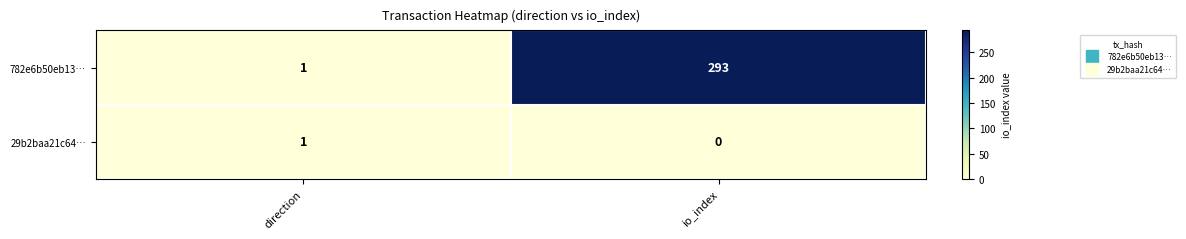

The 782e6b50eb13… series shows 1 at direction. True or false?

True